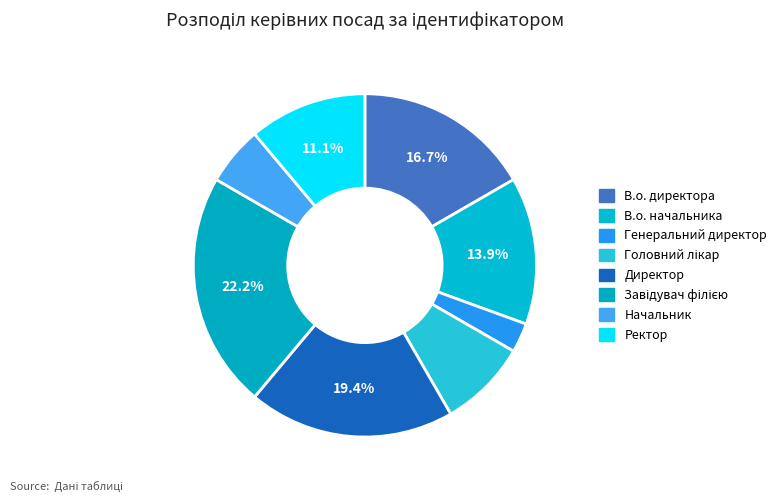

To the nearest percent, what is the difference between the Ректор and Директор slice percentages?

8%